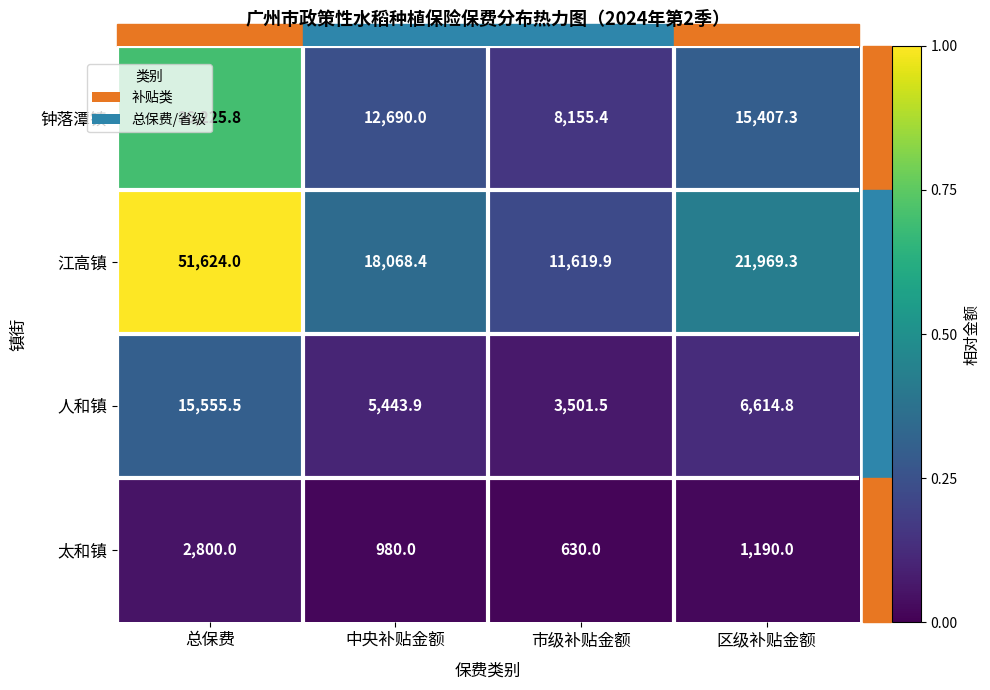

Which series has the widest spread of values?

江高镇